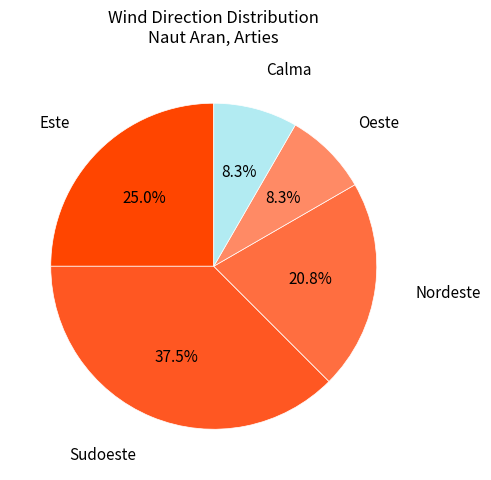

How many slices are in this pie chart?

5